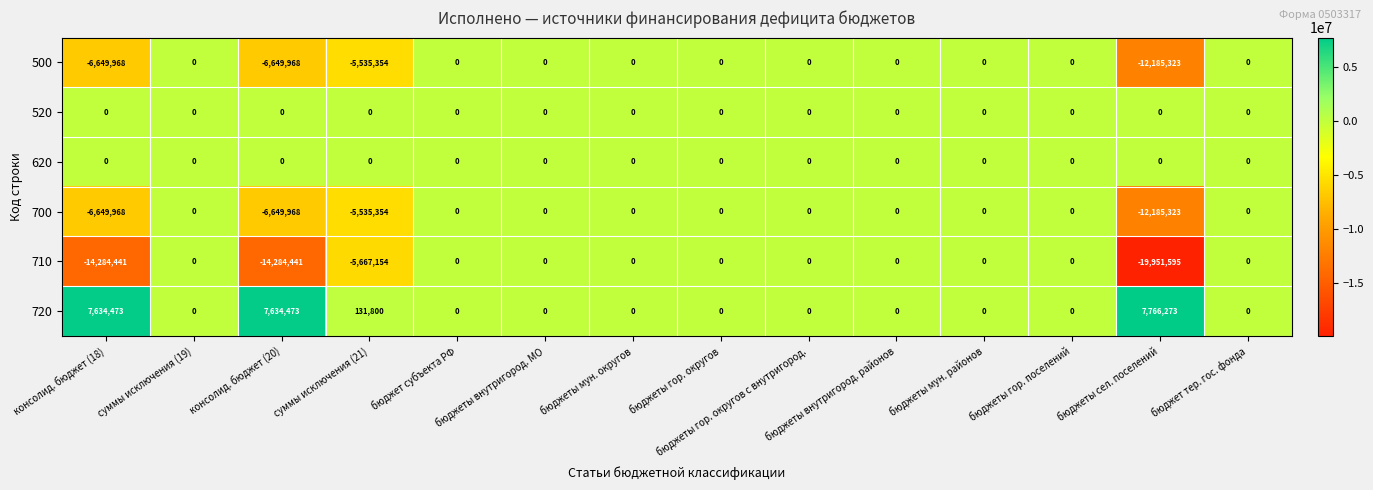

What is the total value across all series at бюджеты сел. поселений?

-36555968